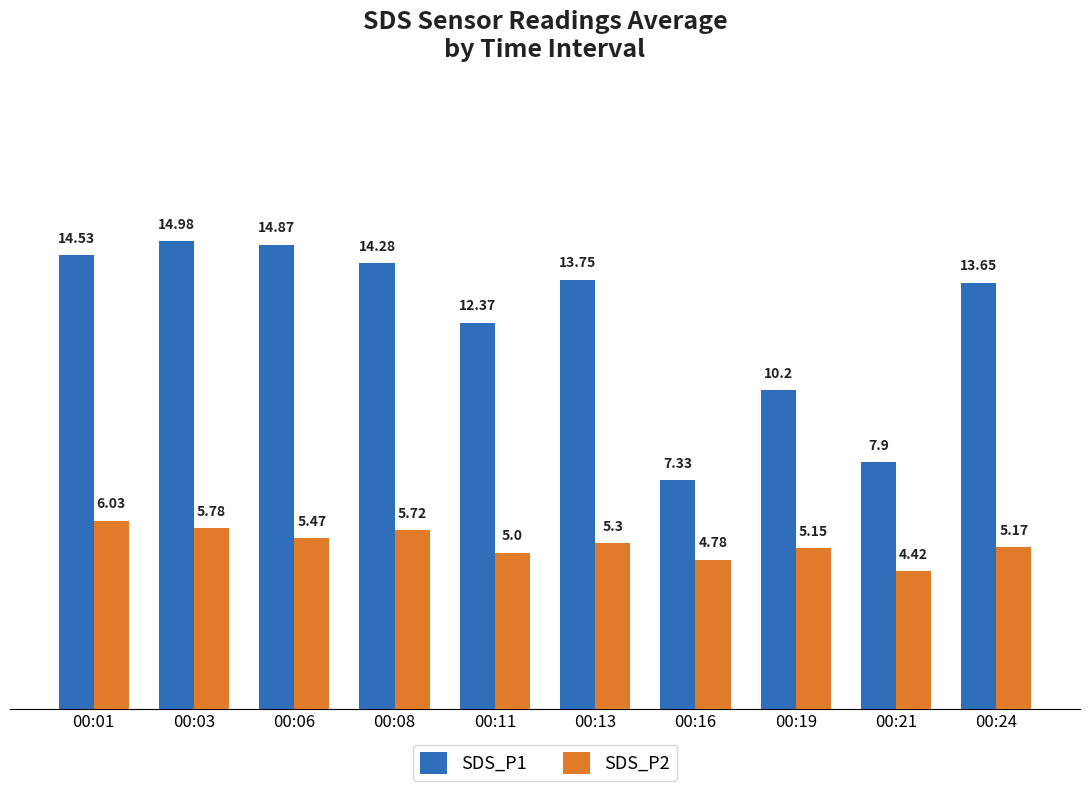

What is the sum of all SDS_P2 values?

52.8